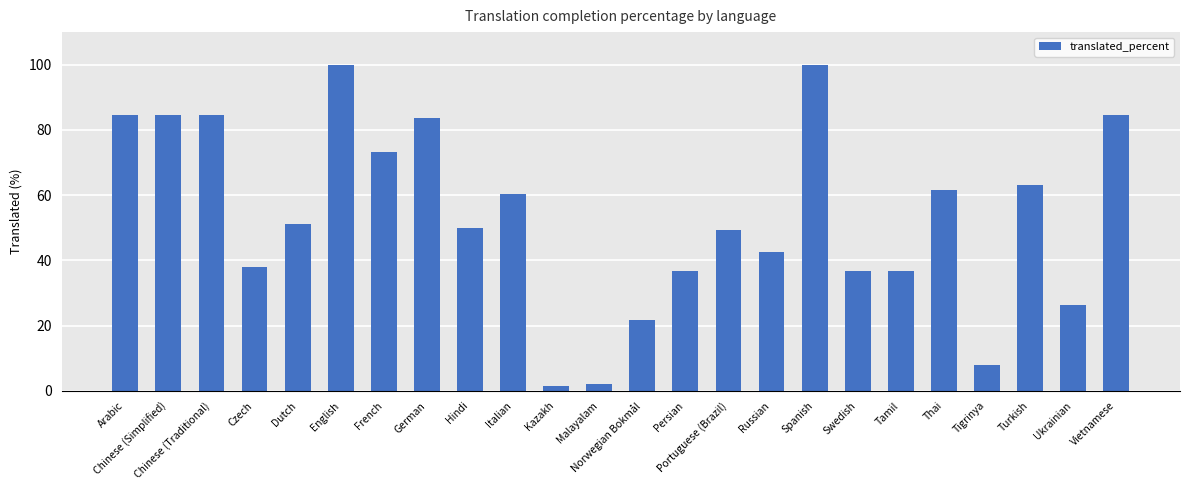

Reading right to left, list all the values displayed in this chart.

84.5	26.4	63.0	8.0	61.6	36.6	36.6	100.0	42.5	49.4	36.6	21.7	2.0	1.4	60.4	50.0	83.6	73.2	100.0	51.1	38.0	84.5	84.5	84.5